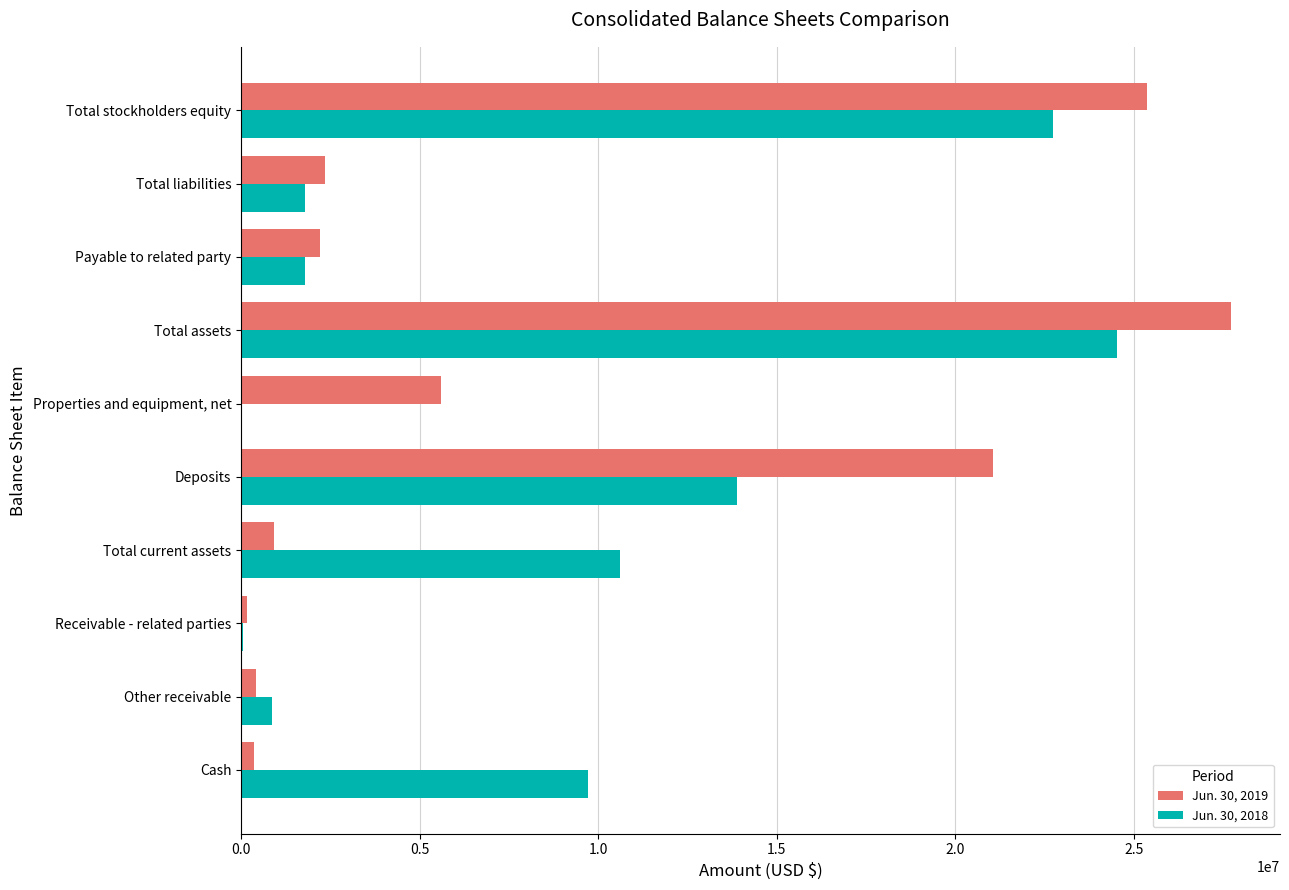

How many categories are shown in the chart?

10